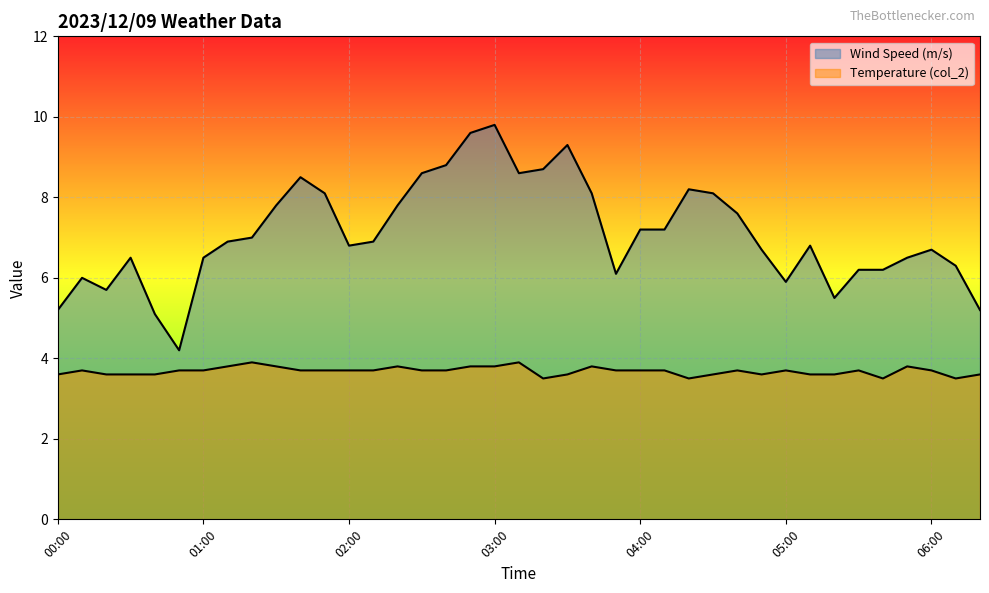

At how many categories does at least one series exceed 5?

38